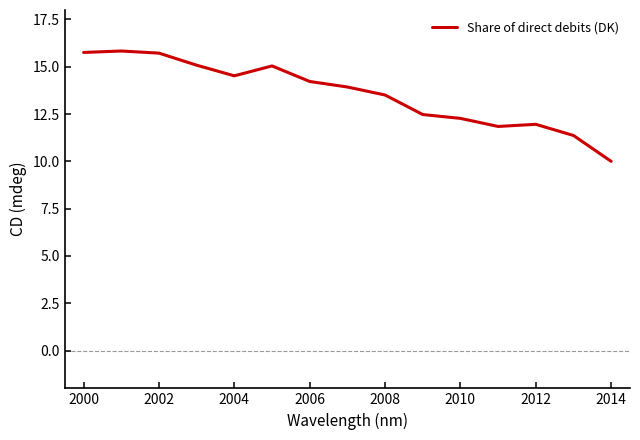

What is the maximum value shown in the chart?

15.8